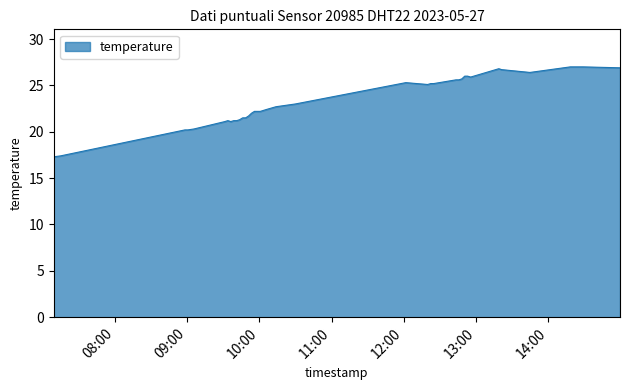

What is the sum of all values?

936.6